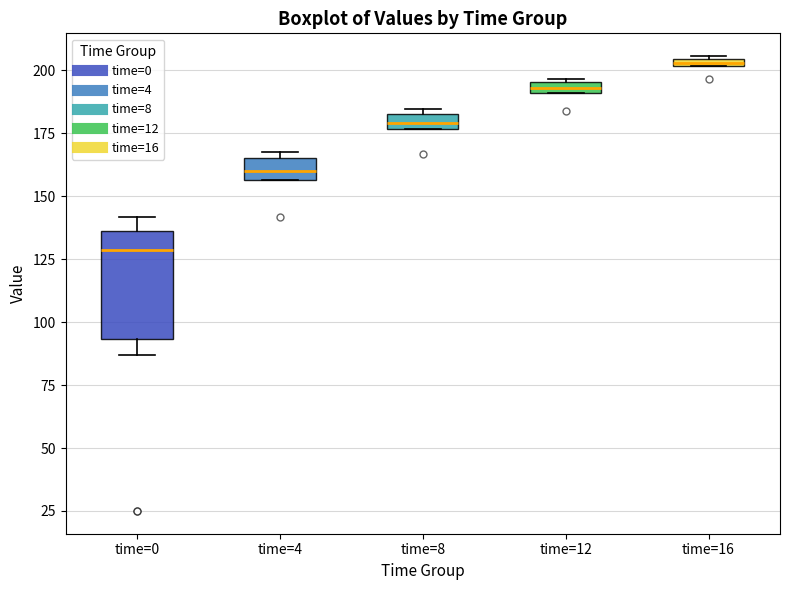

Which box has the lowest median line?

time=0